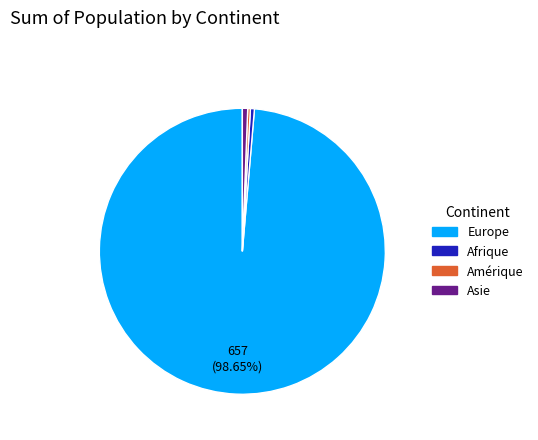

To the nearest percent, what is the average slice percentage?

25%